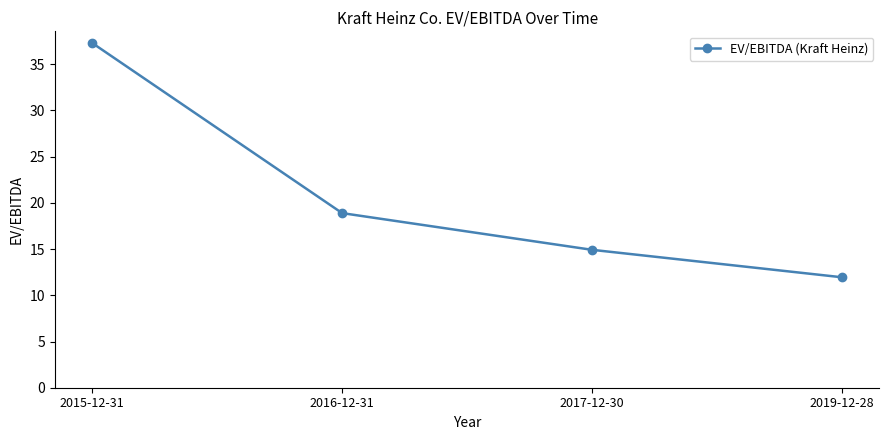

How many lines are shown in the chart?

1